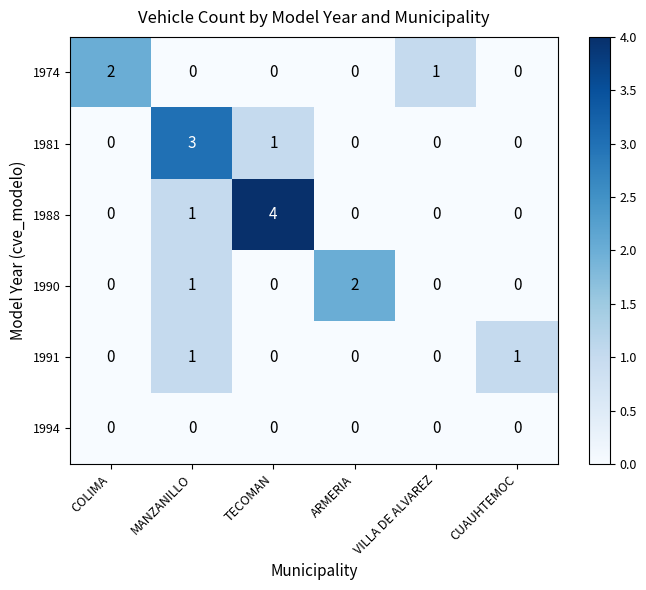

What is the greatest value displayed?

4